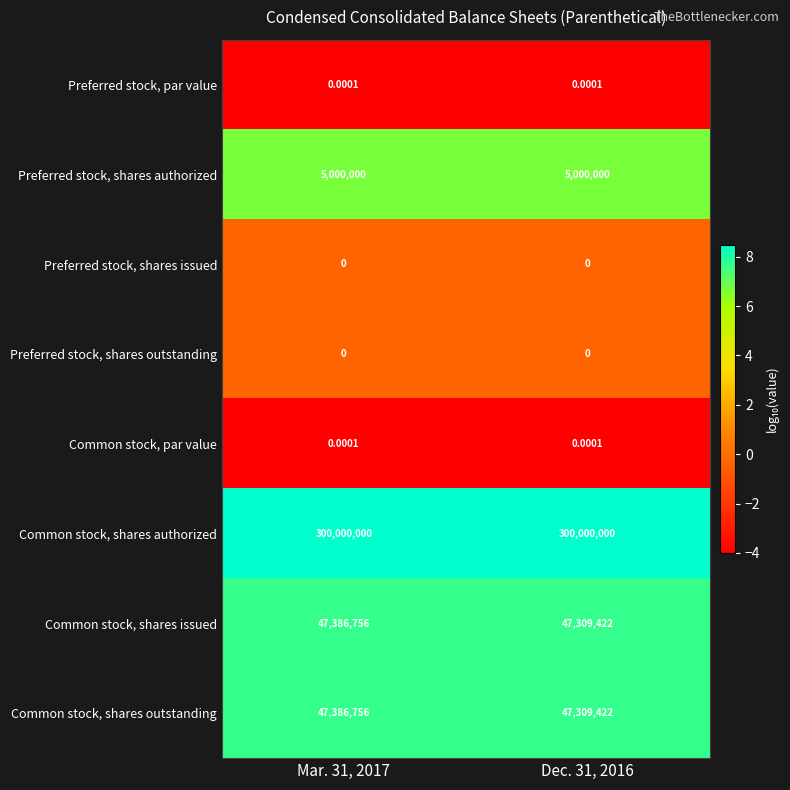

Is the value of Preferred stock, shares issued at Dec. 31, 2016 greater than the value of Common stock, shares issued at Dec. 31, 2016?

No